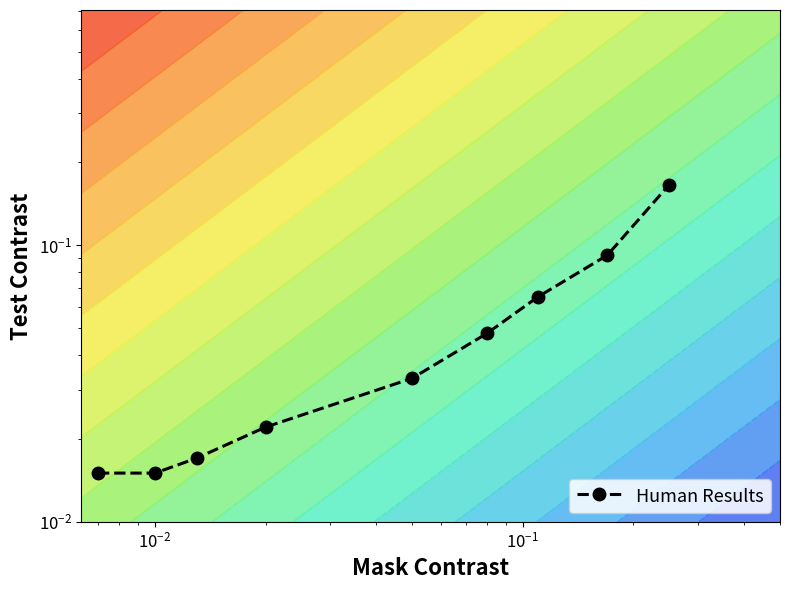

The chart shows a value of 0.0 at $\mathdefault{10^{-1}}$. True or false?

False